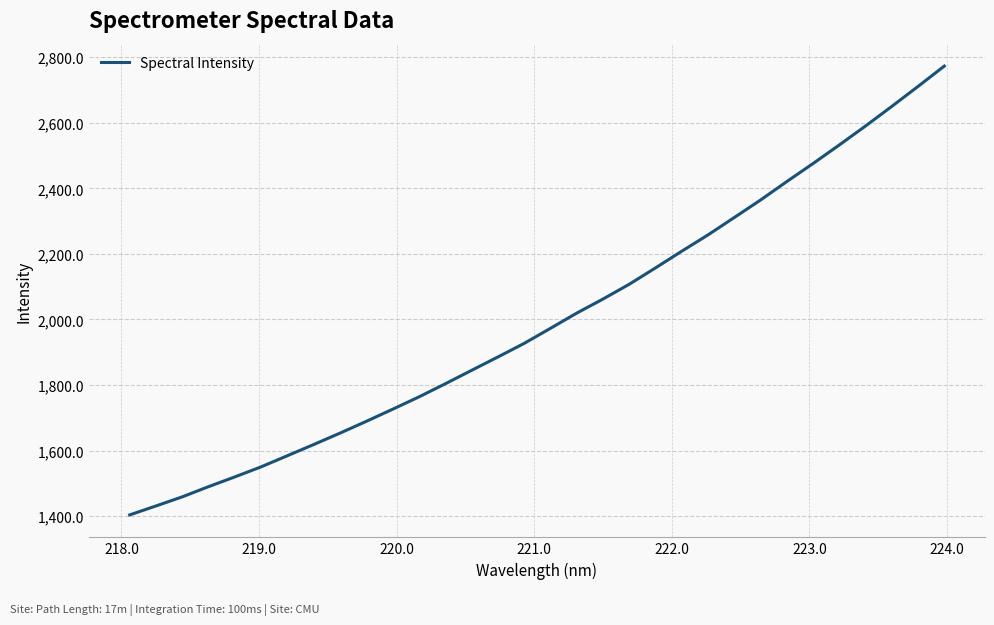

What is the difference between the maximum and minimum values?

1369.1